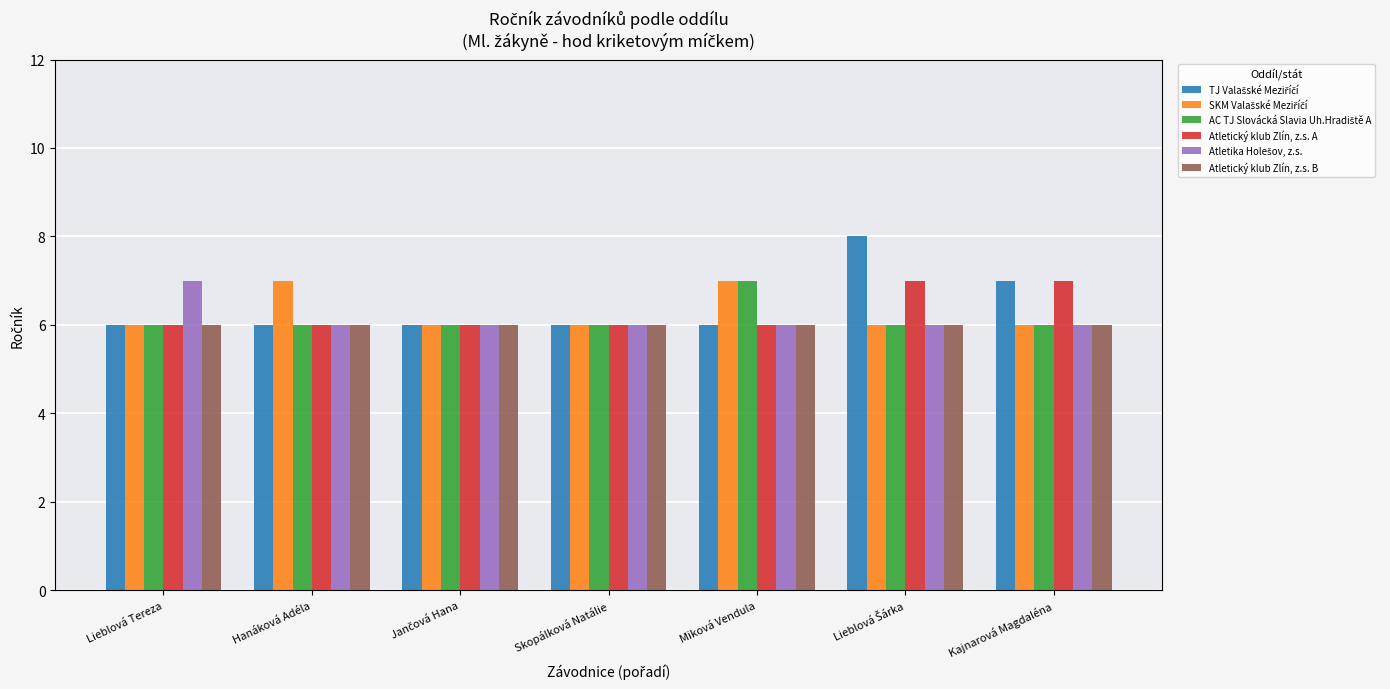

What is the smallest value displayed?

6